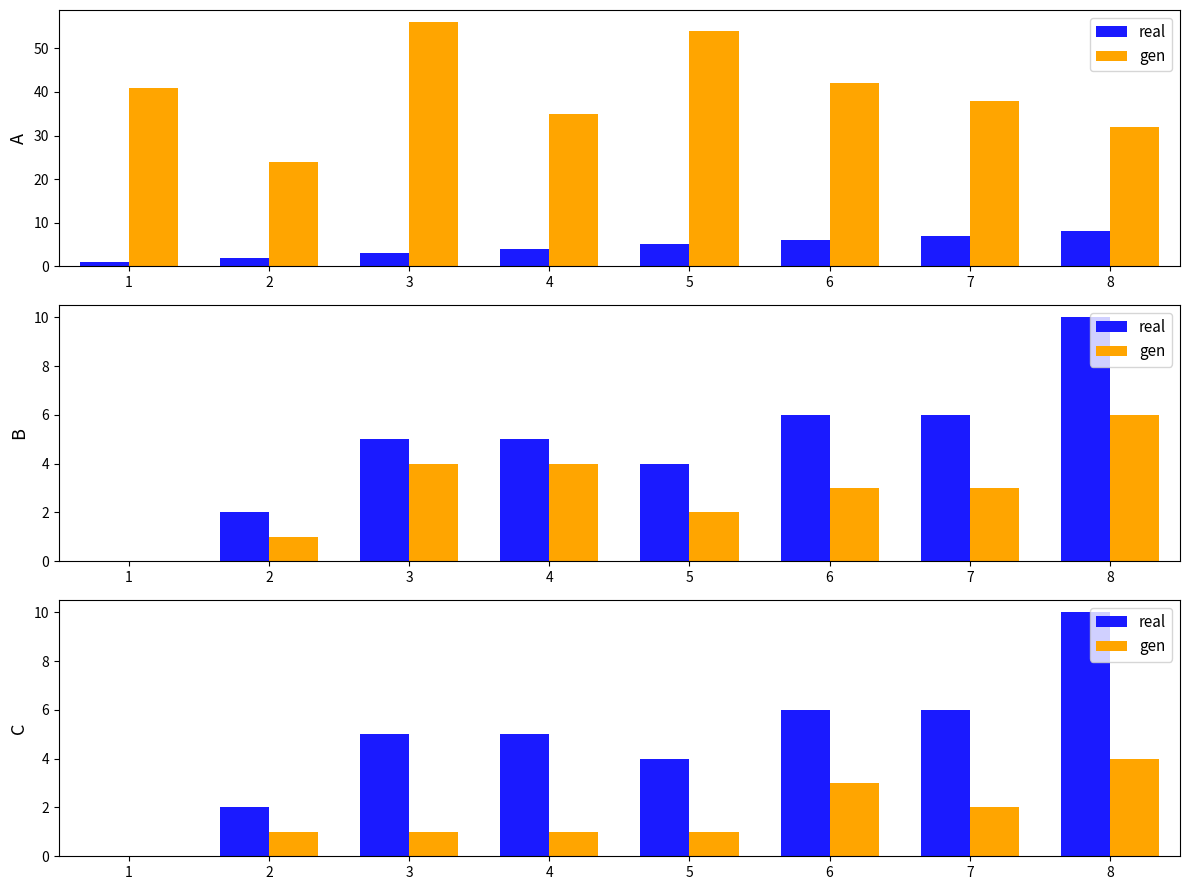

At which label does real reach its minimum?

1